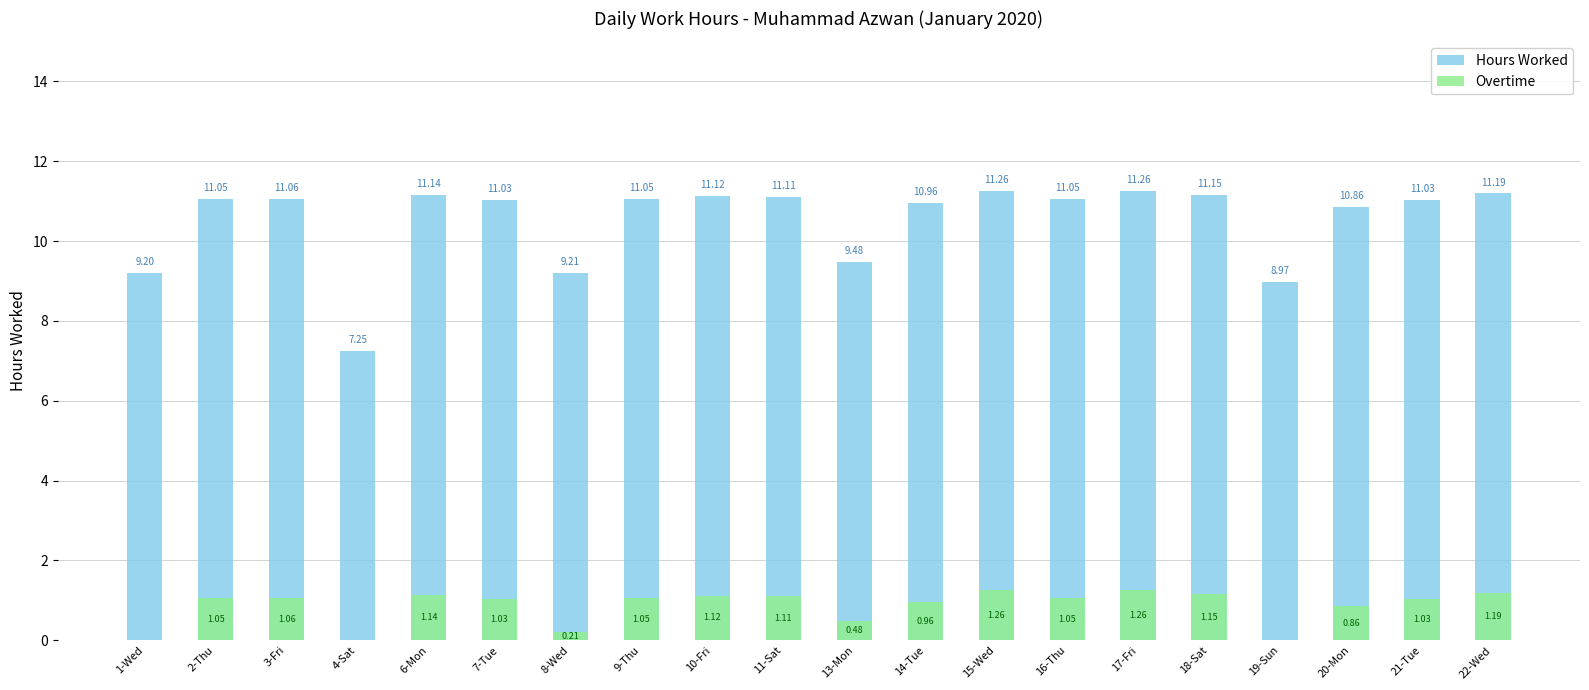

List the series in order of their overall mean, highest first.

Hours Worked, Overtime